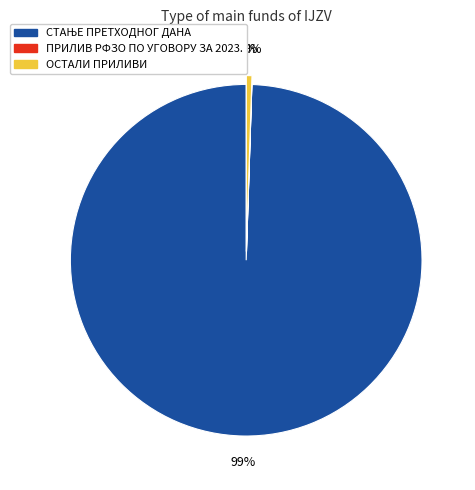

What percentage is the ОСТАЛИ ПРИЛИВИ slice, to the nearest percent?

1%